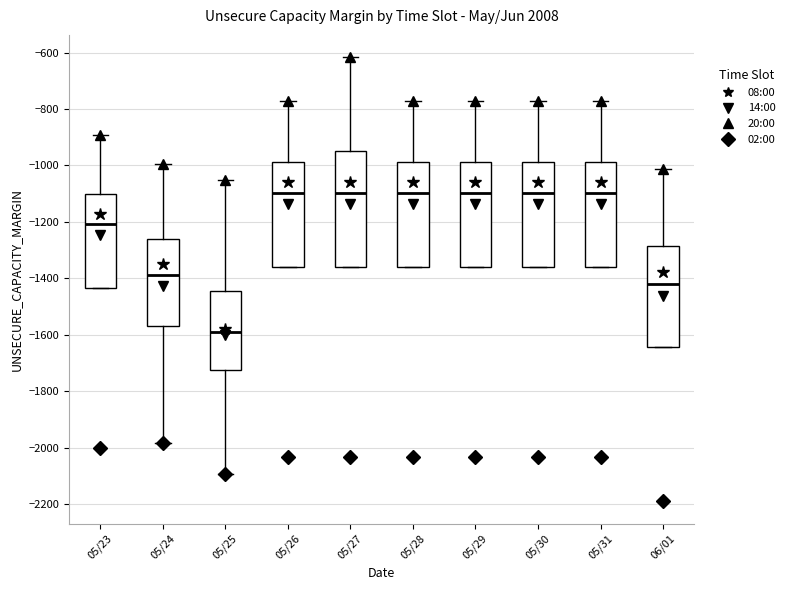

Comparing the boxes themselves (not the whiskers), which one is the tallest?

05/27